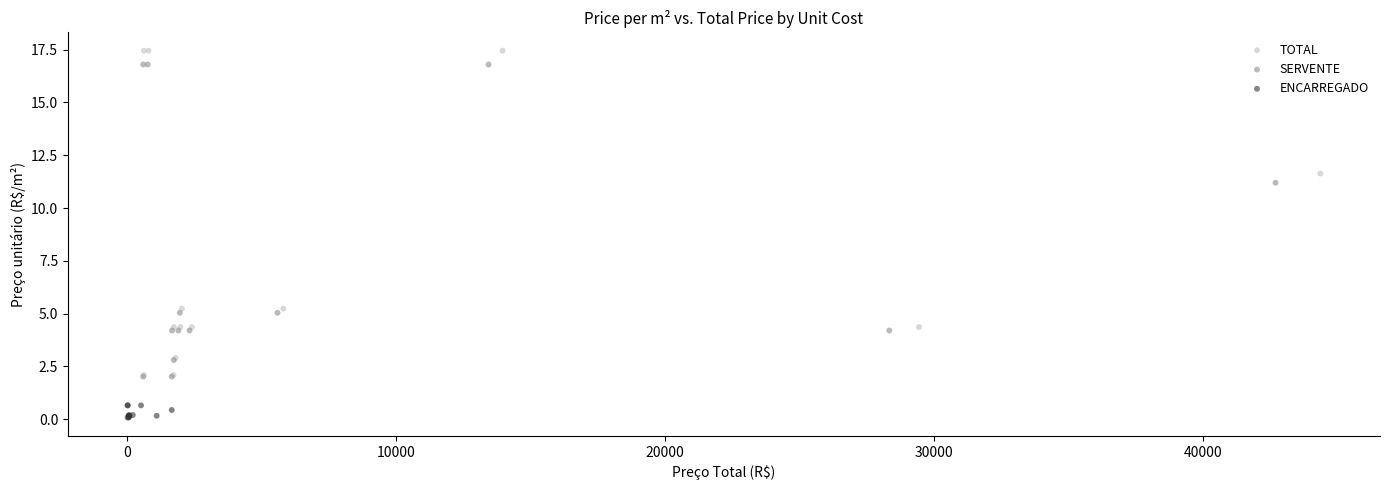

Which series has the widest spread of Y values?

TOTAL